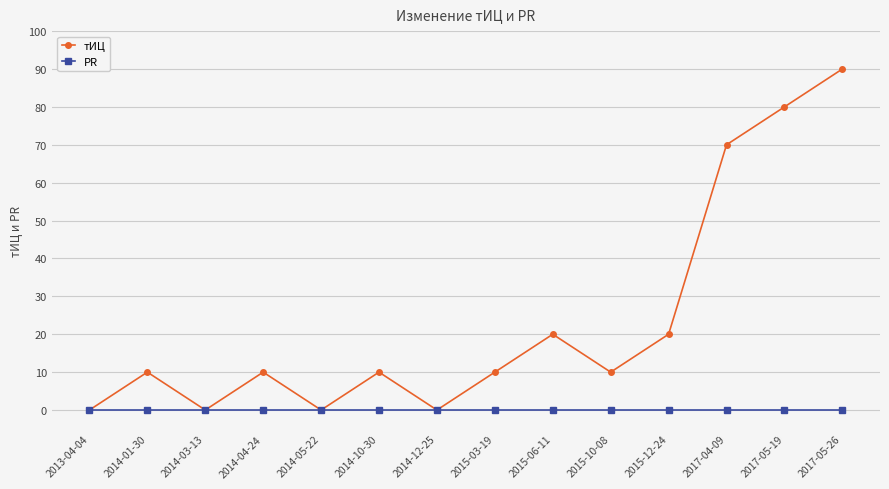

What position from the left is 2015-10-08?

10